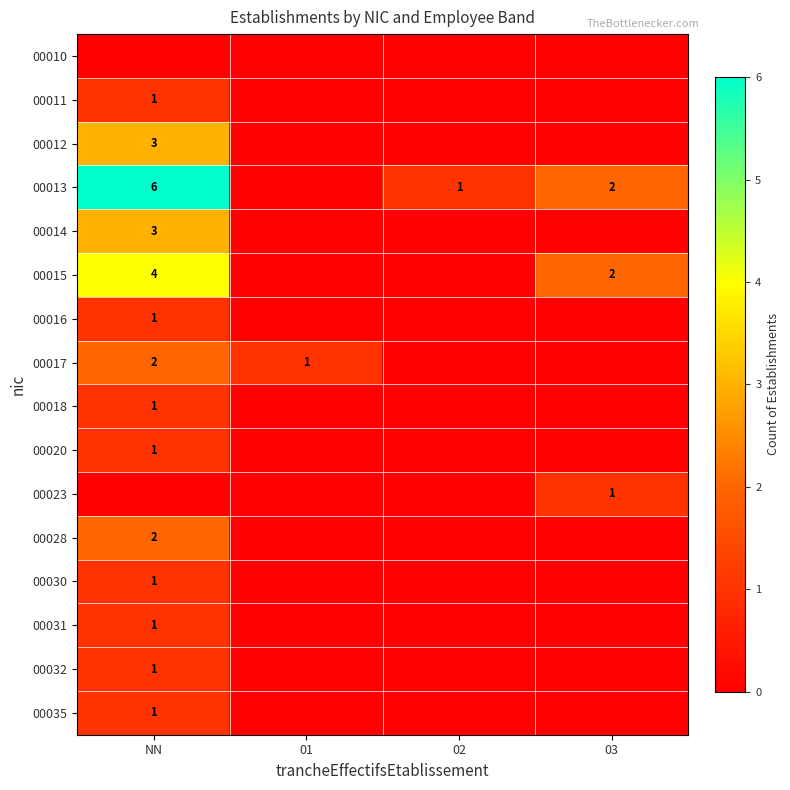

Is it true that 00020 equals 1 at NN?

True